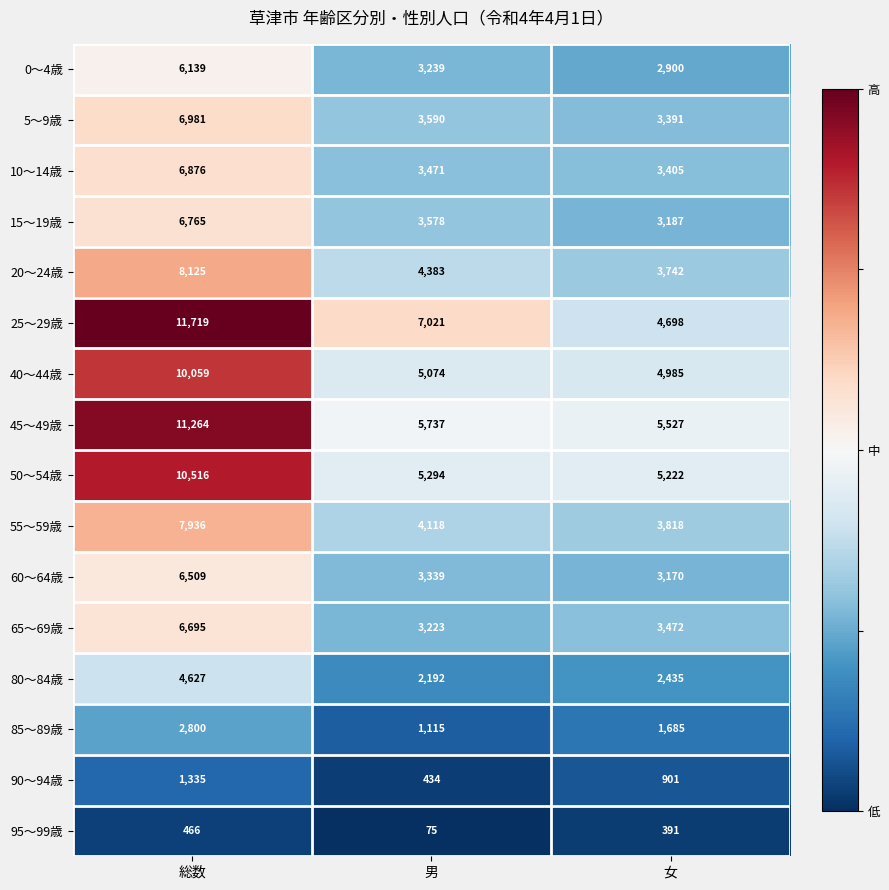

Where does the 50～54歳 series first go above 5294?

総数